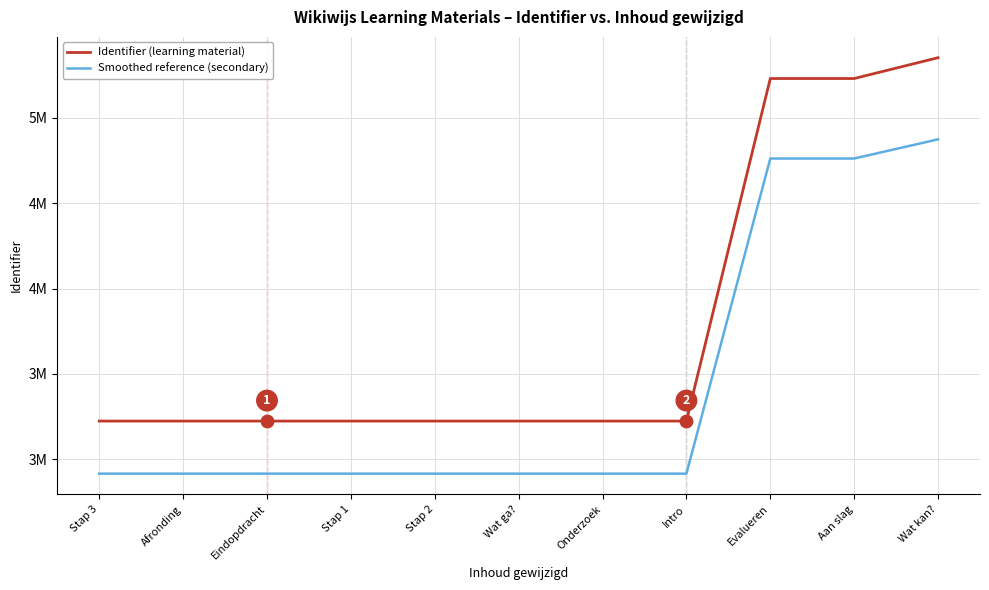

At which category is the sum across all series the highest?

Wat kan?